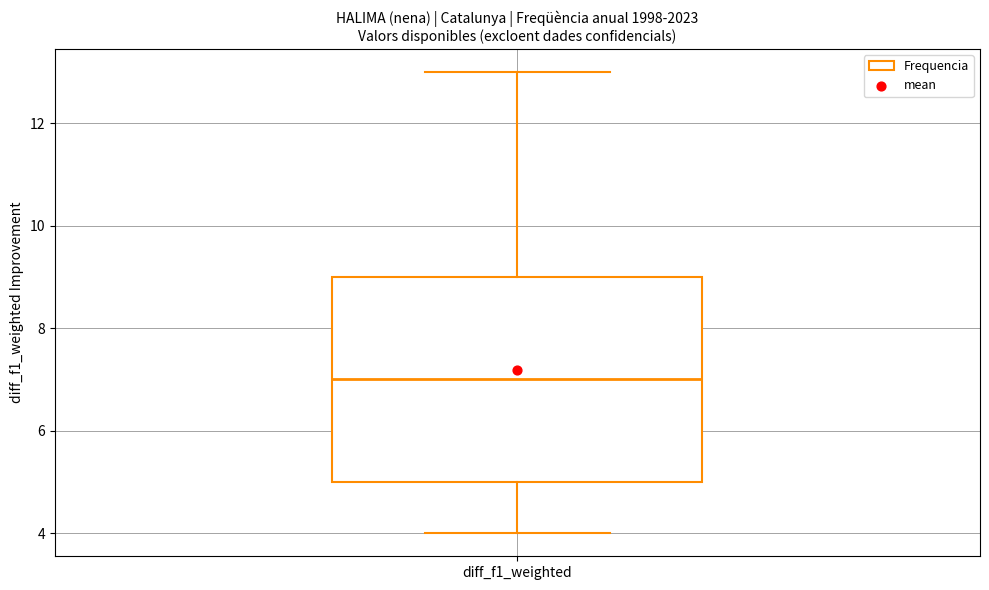

Where does the median line of the box for diff_f1_weighted sit on the y-axis? The values are not printed on the chart, so give them approximately, as read against the axis.

7